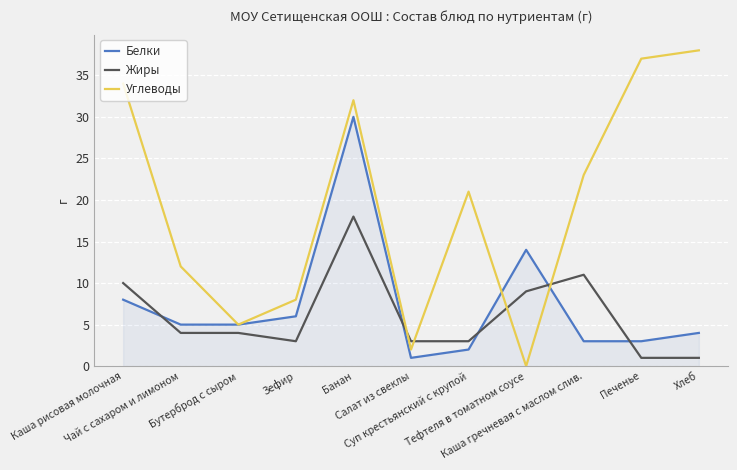

Which label corresponds to the largest value in the chart?

Хлеб